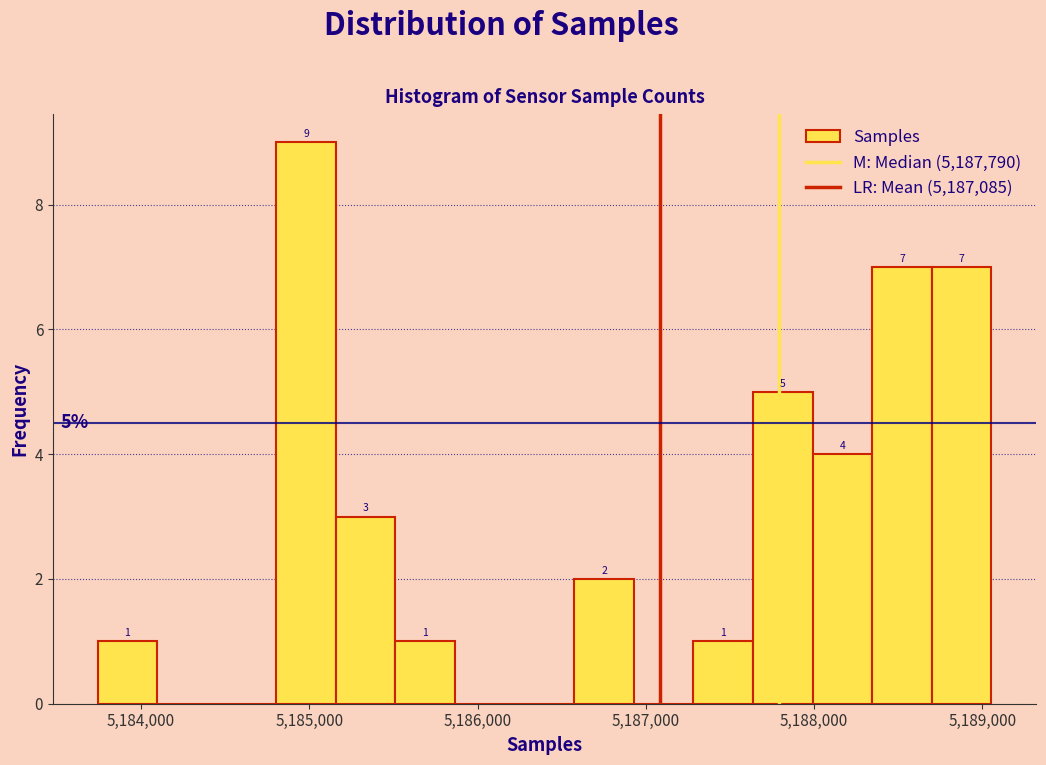

Read against the x-axis, roughly where is the centre of the tallest bar?

5185000